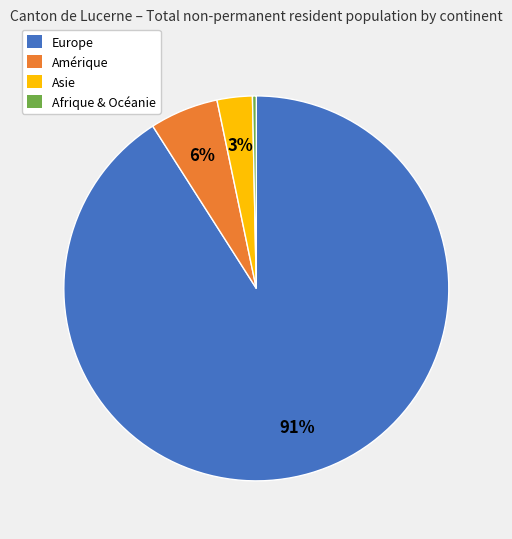

Is it true that Amérique is 22% of the pie?

False